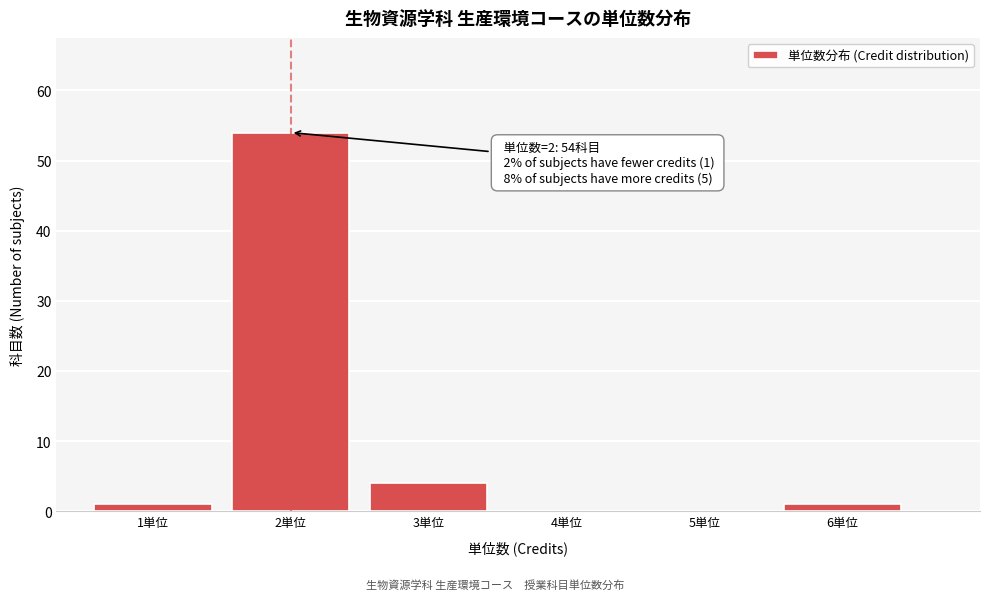

Which range on the x-axis has the tallest bar?

1.5 to 2.5